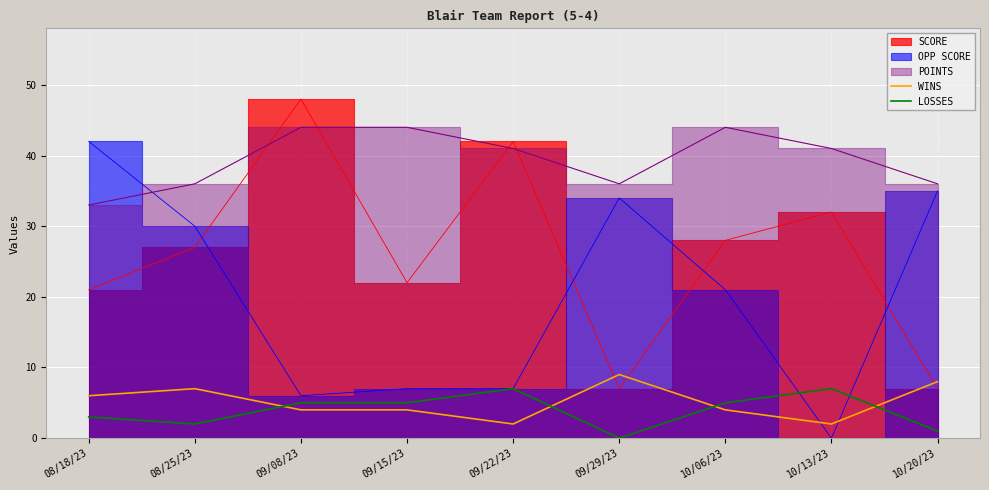

Is it true that LOSSES equals 7 at 10/13/23?

True